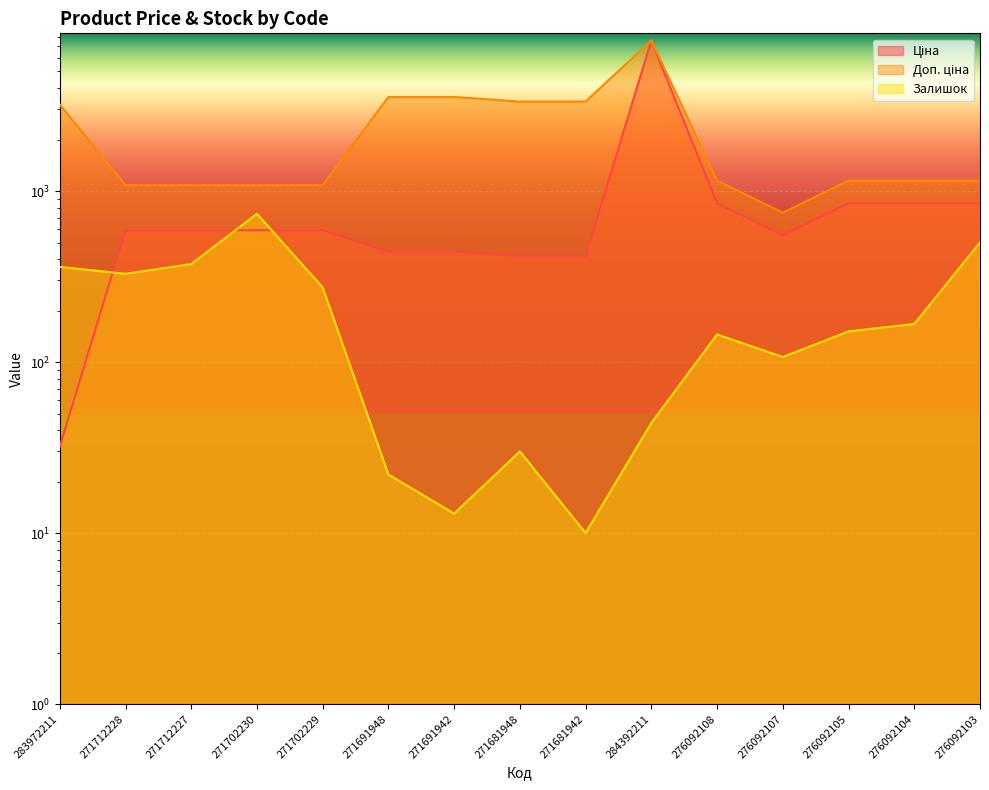

Does the chart display data point markers on the line(s)?

No